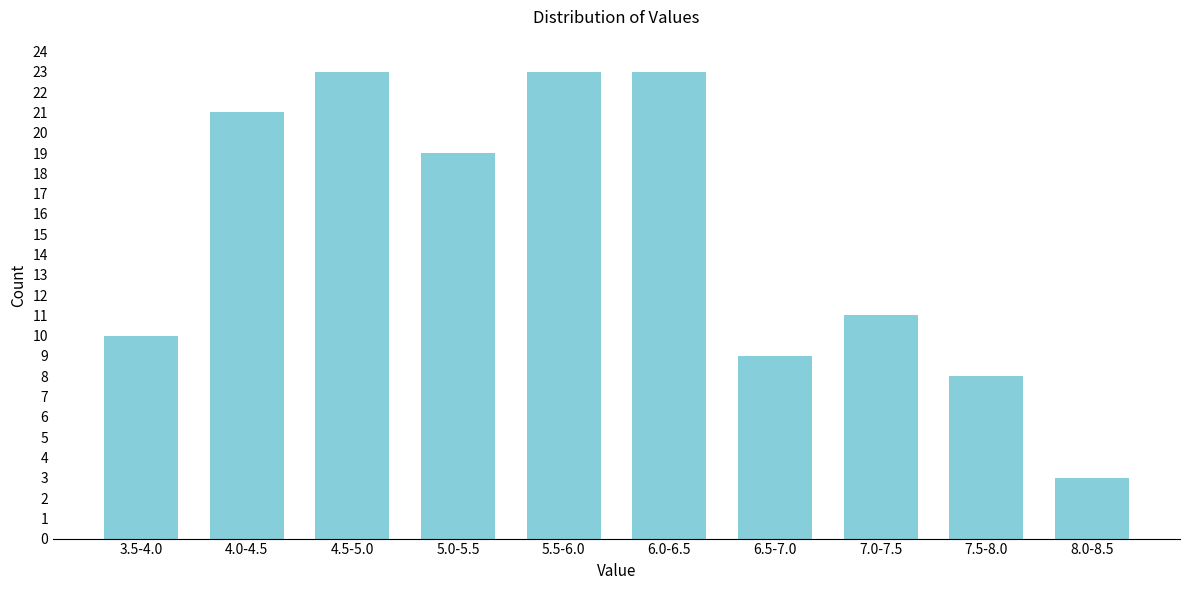

Reading left to right, what are all the values shown in this chart?

3.5-4.0=10	4.0-4.5=21	4.5-5.0=23	5.0-5.5=19	5.5-6.0=23	6.0-6.5=23	6.5-7.0=9	7.0-7.5=11	7.5-8.0=8	8.0-8.5=3